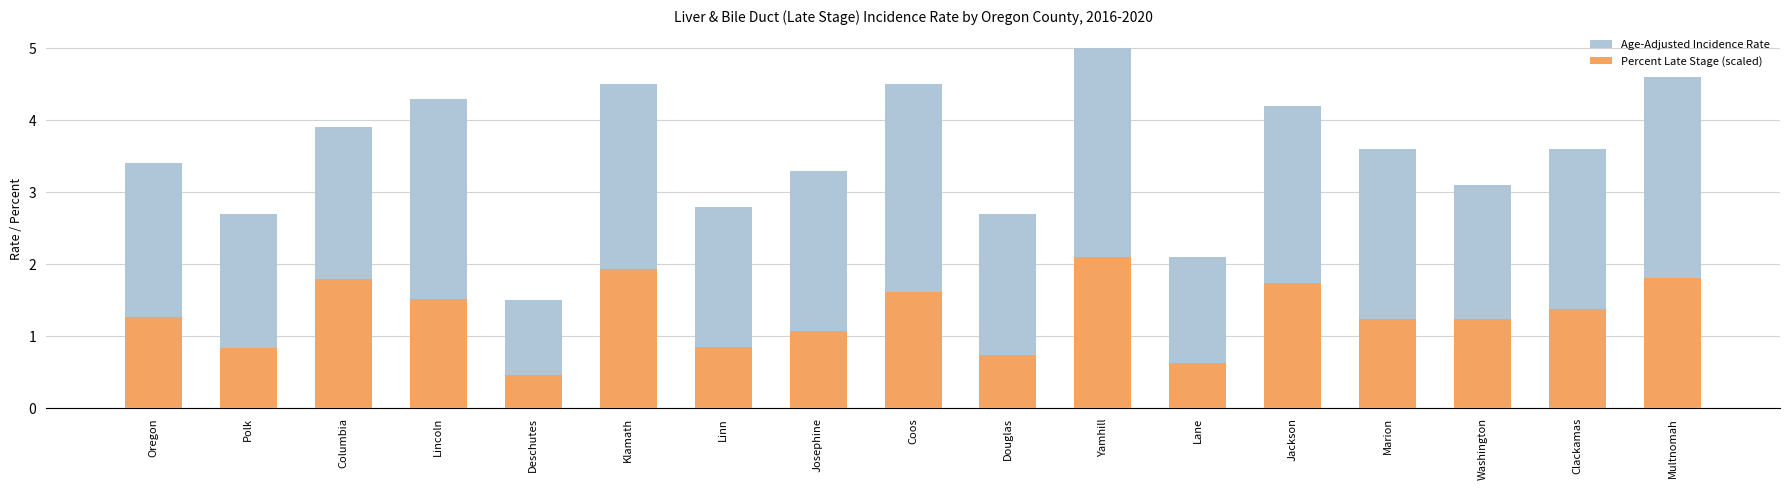

List the labels in order of Percent Late Stage (scaled) value, largest first.

Yamhill, Klamath, Multnomah, Columbia, Jackson, Coos, Lincoln, Clackamas, Oregon, Marion, Washington, Josephine, Linn, Polk, Douglas, Lane, Deschutes